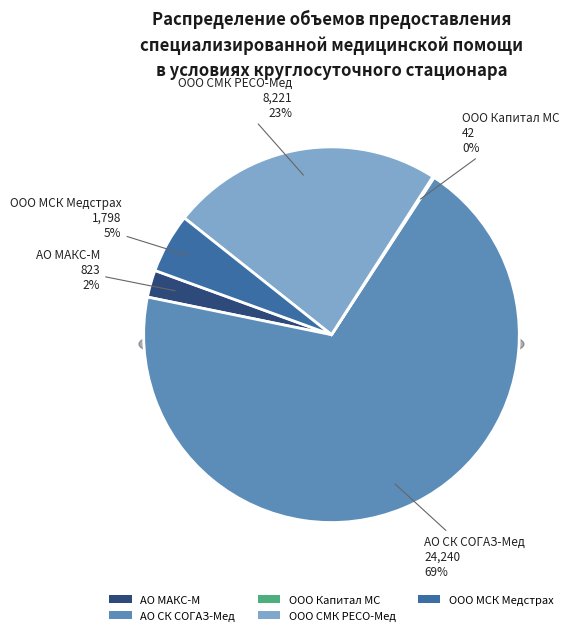

What is the change in value from АО СК СОГАЗ-Мед to ООО СМК РЕСО-Мед?

-16019